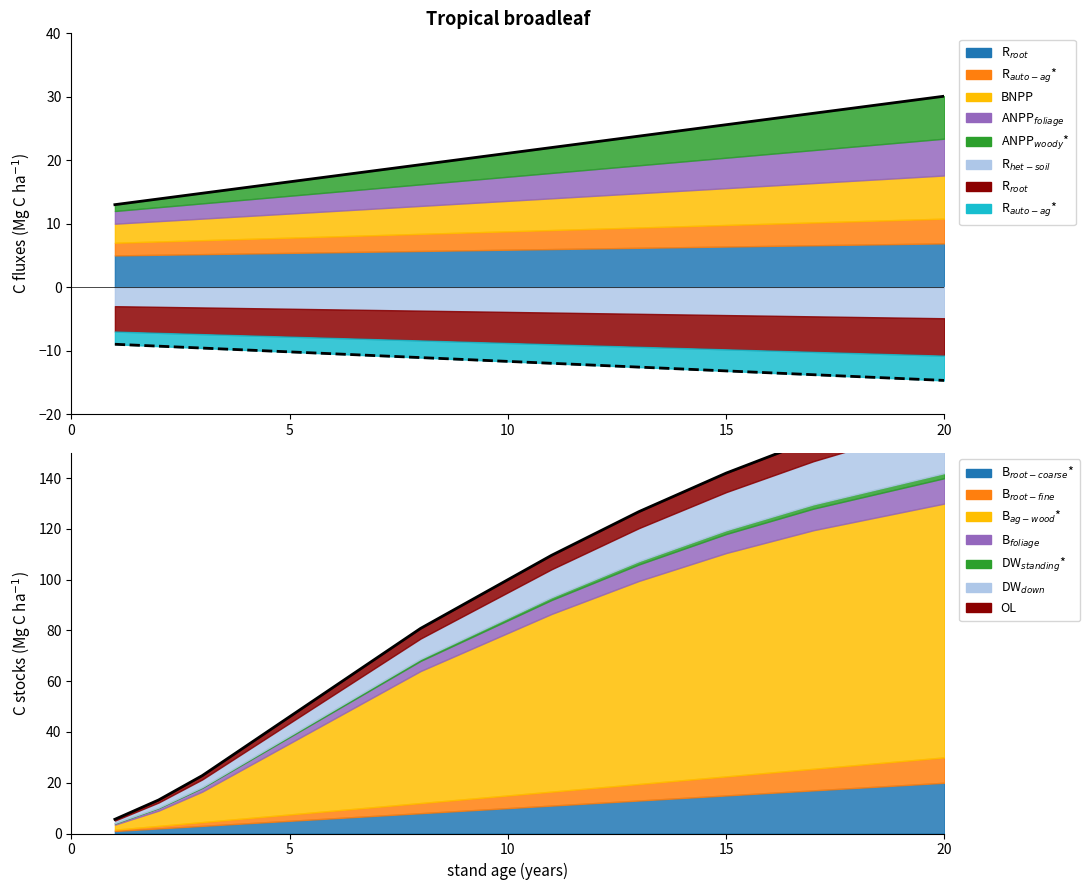

What is the maximum value shown in the chart?

172.0